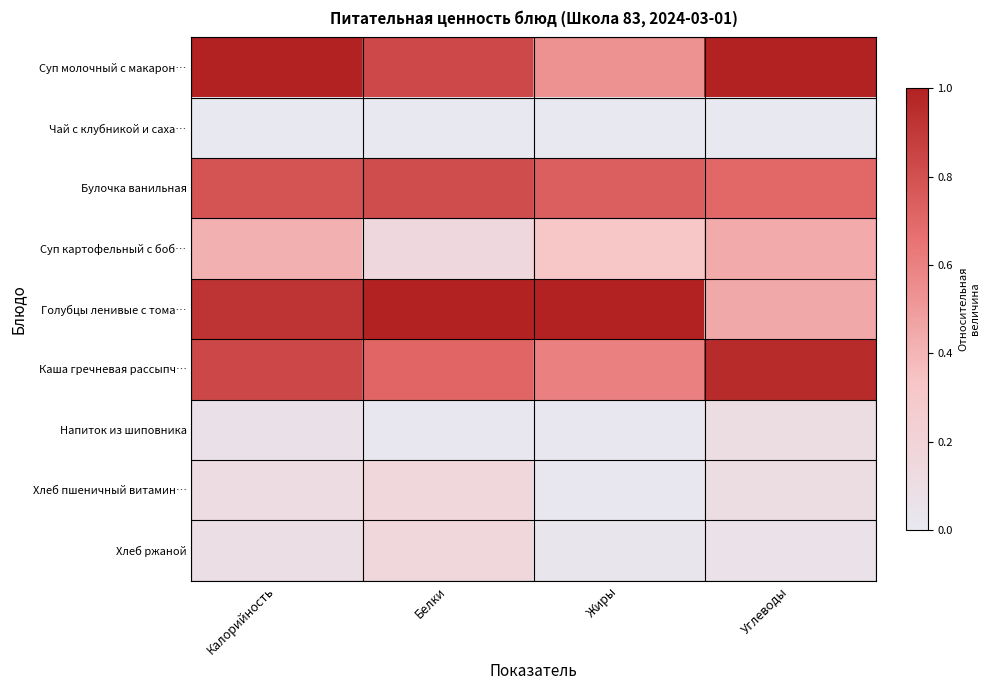

How many series are shown in this chart?

9